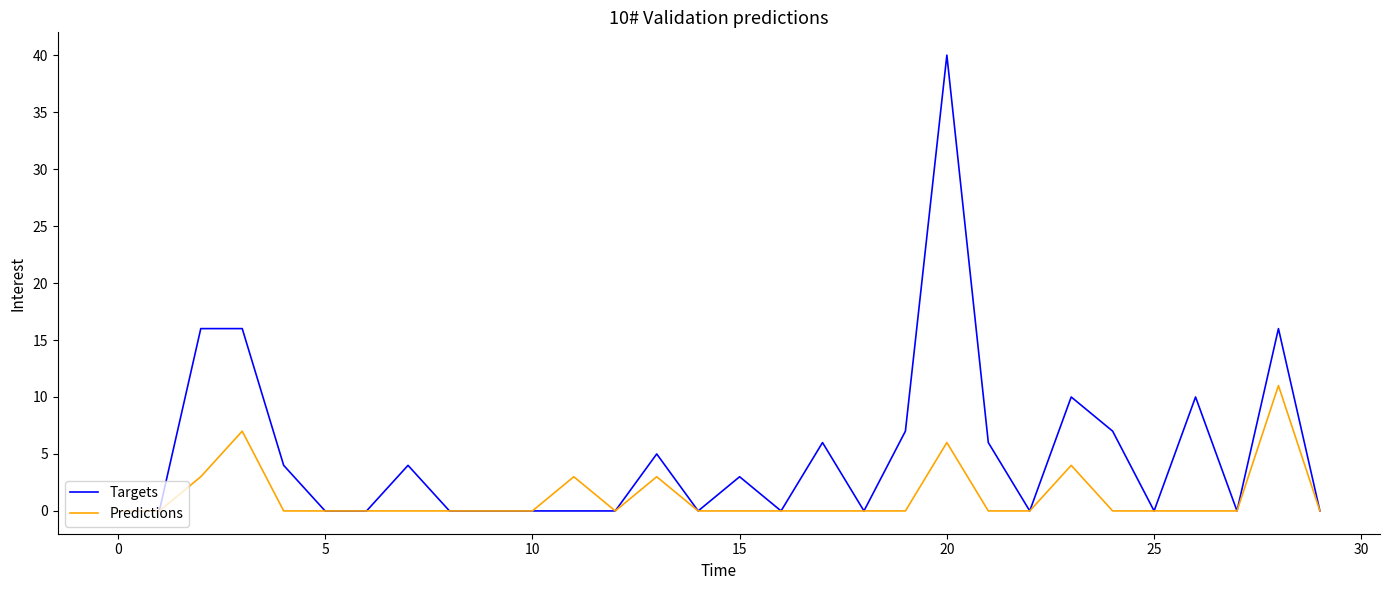

In Predictions, how many points are higher than both neighbors (excluding endpoints)?

6